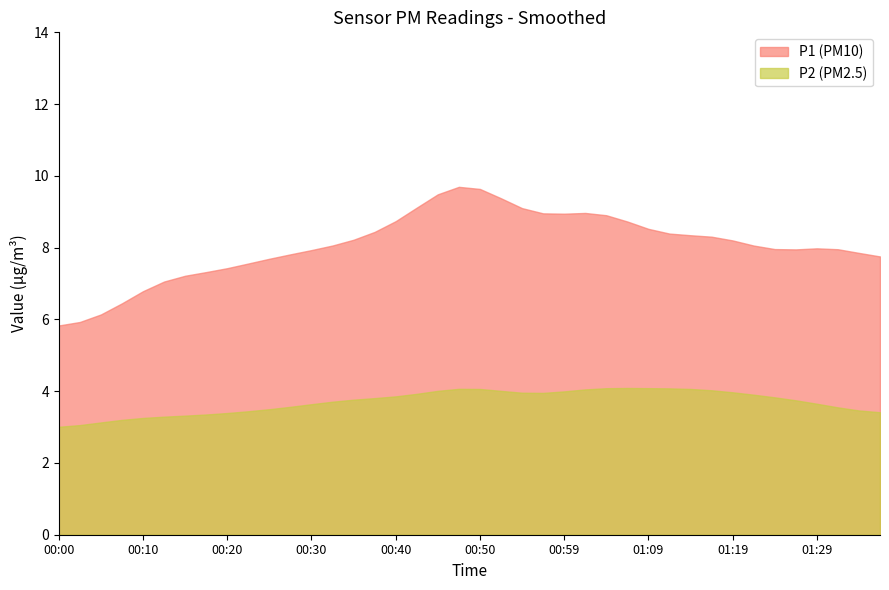

What is the label of the 27th point from the left?

01:04